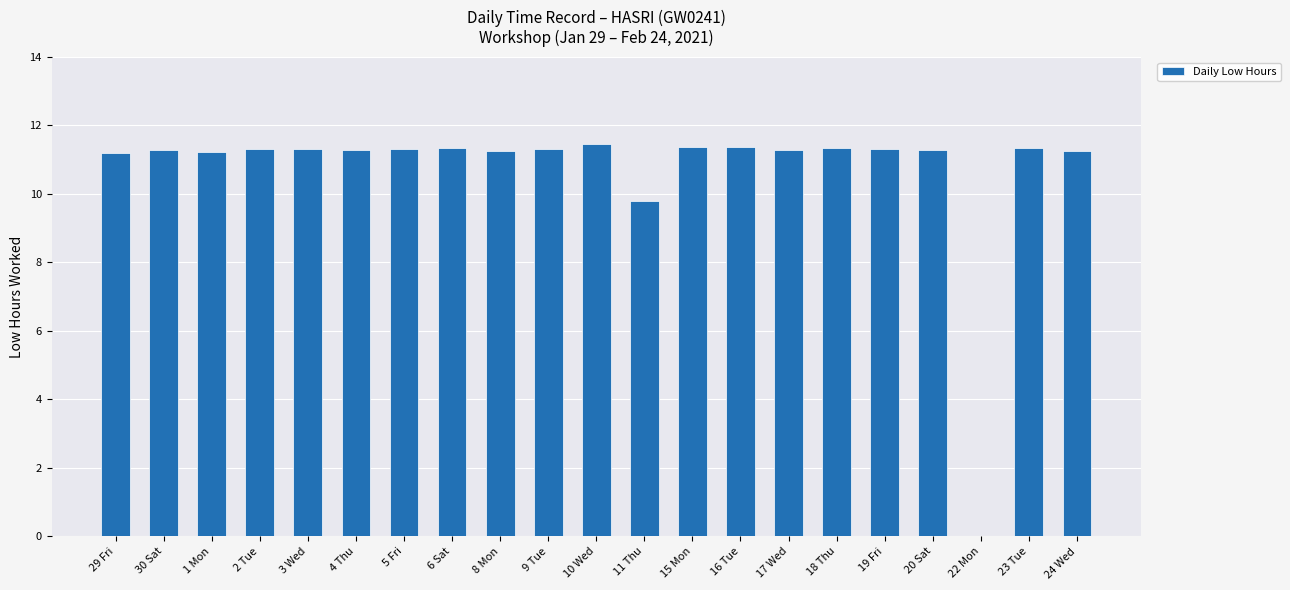

The value at 23 Tue is 11.3. True or false?

True